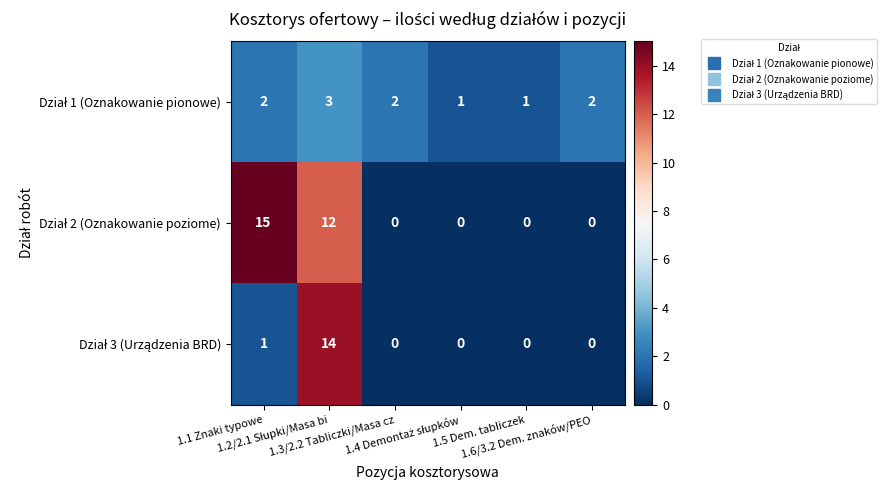

How many series are shown in this chart?

3